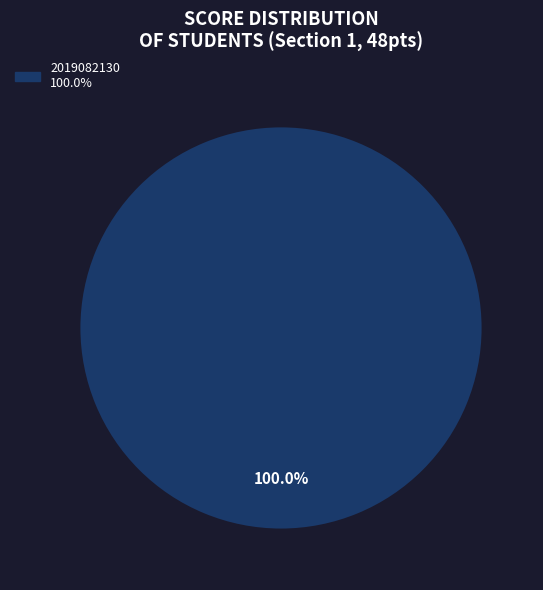

How many slices are in this pie chart?

1